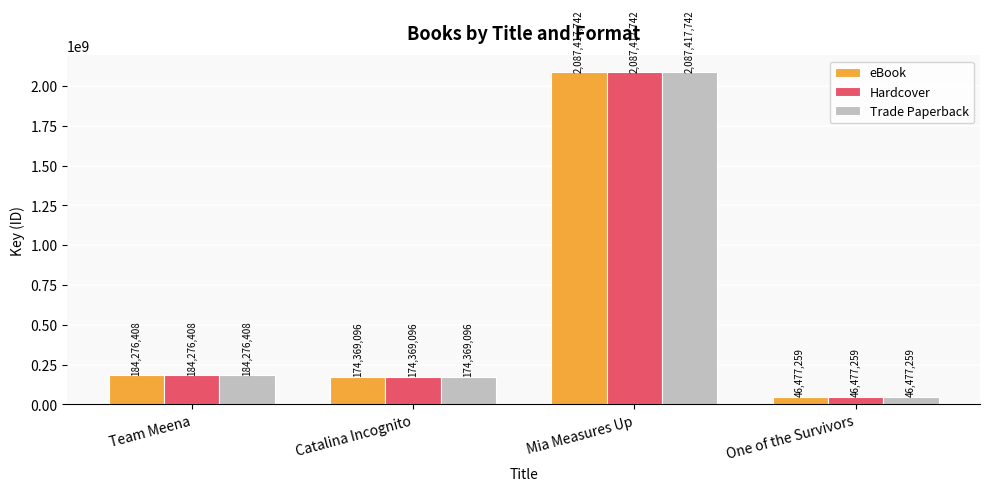

Reading left to right, transcribe all the data shown in this chart.

eBook: 184276408	174369096	2087417742	46477259
Hardcover: 184276408	174369096	2087417742	46477259
Trade Paperback: 184276408	174369096	2087417742	46477259